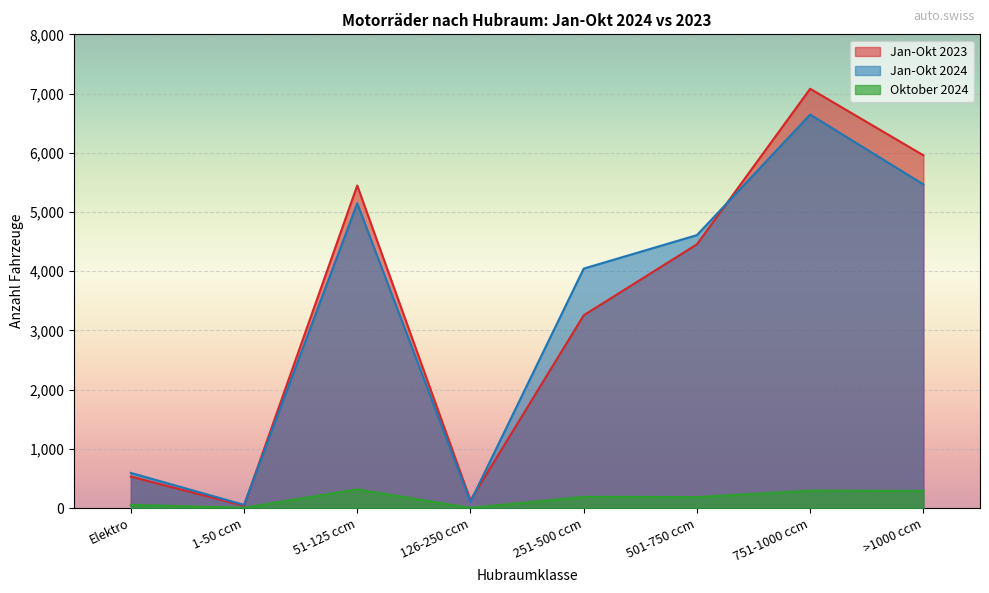

Does the chart display data point markers on the line(s)?

No